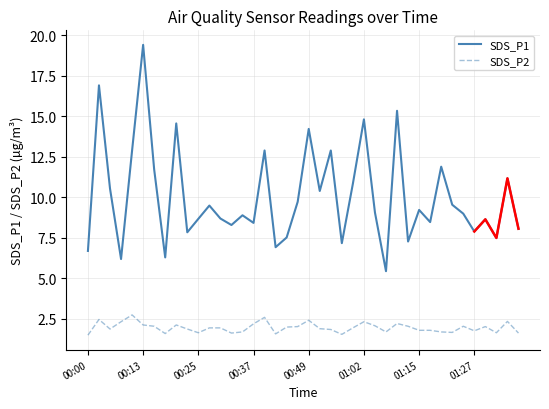

The value of SDS_P1 at 00:13 is 33.5. True or false?

False